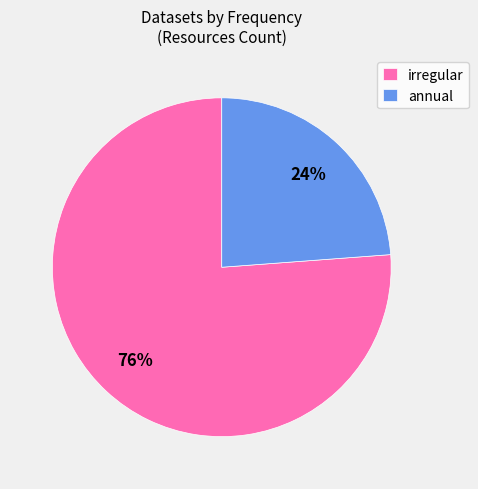

Do annual and irregular together represent more than half of the pie?

Yes